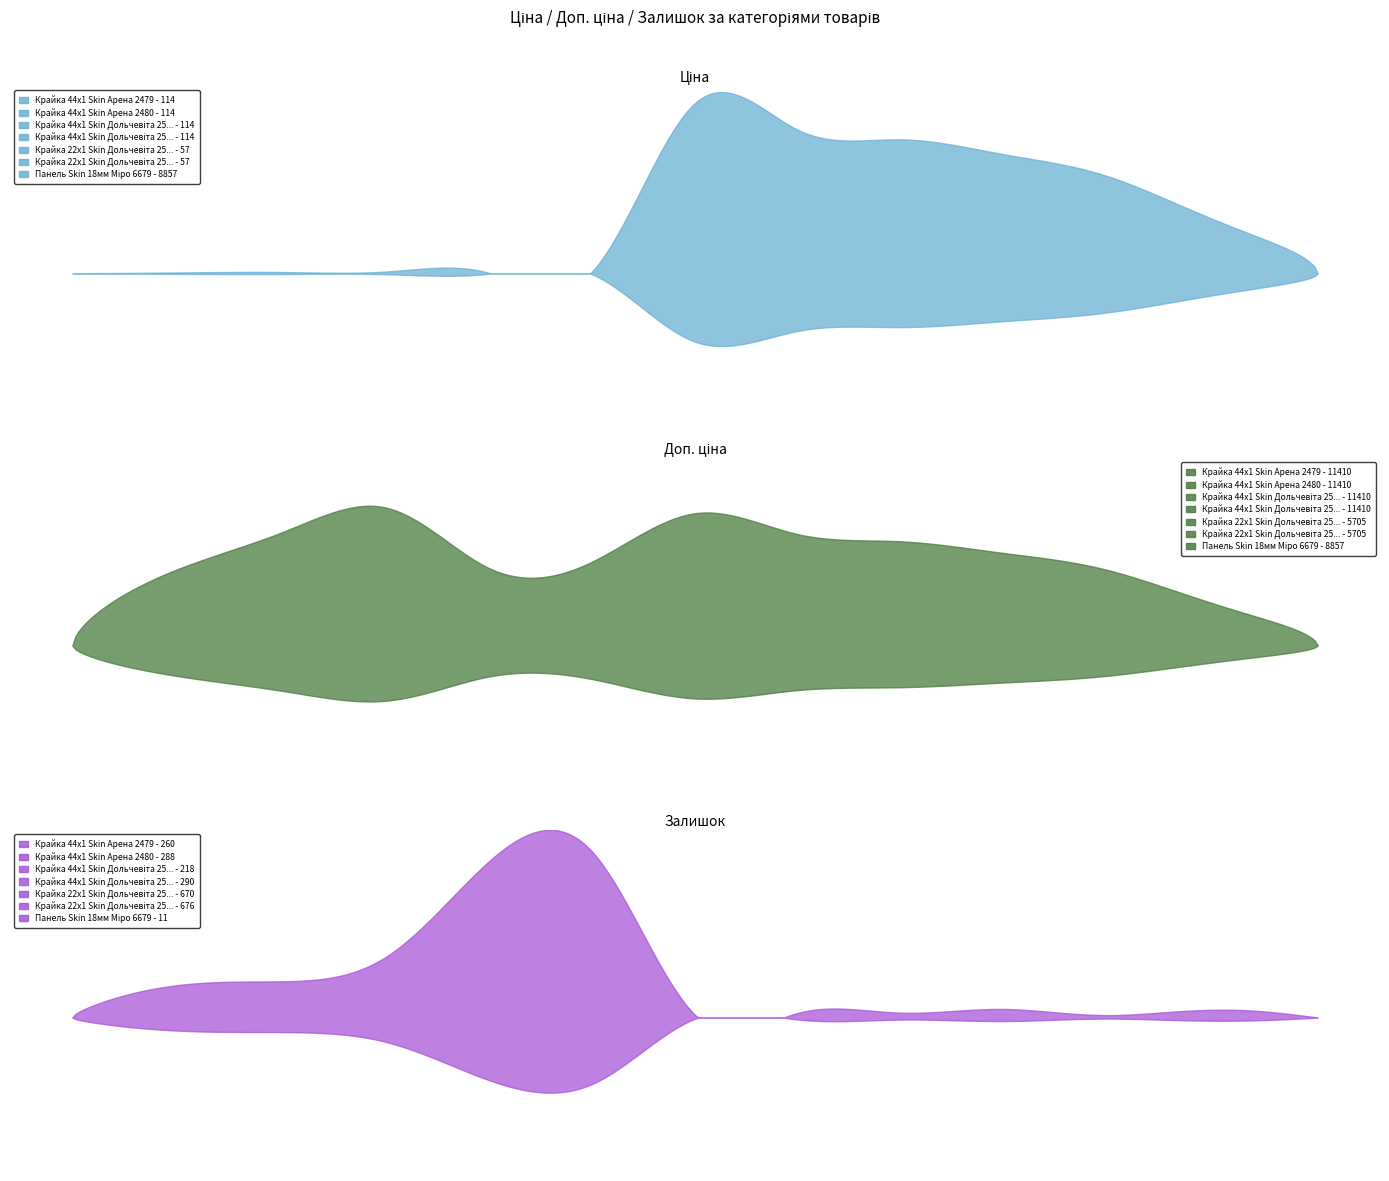

What is the value of the Ціна point at the 10th from the left?

7596.5